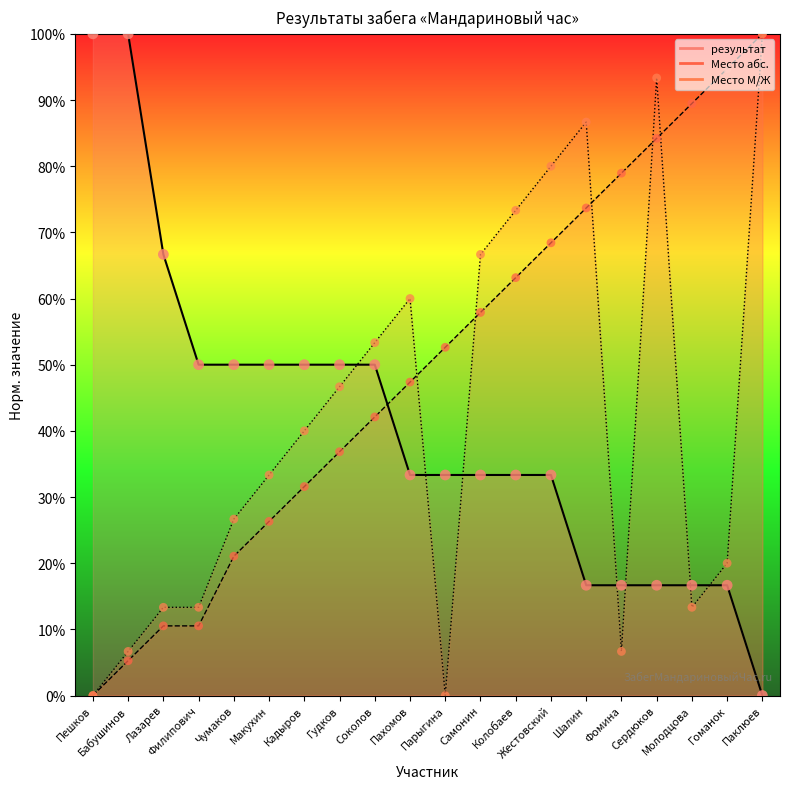

At which category is the sum across all series the highest?

Паклюев